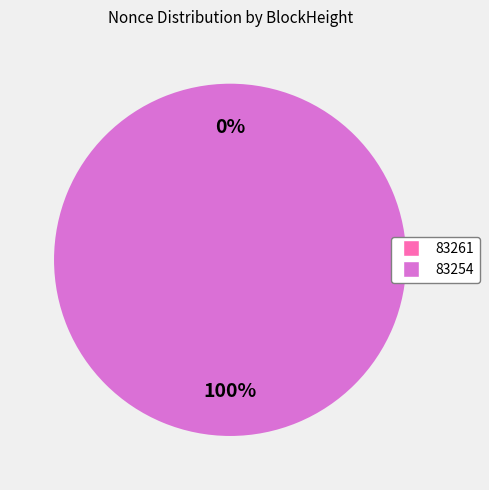

Is it true that 83254 is 100% of the pie?

True